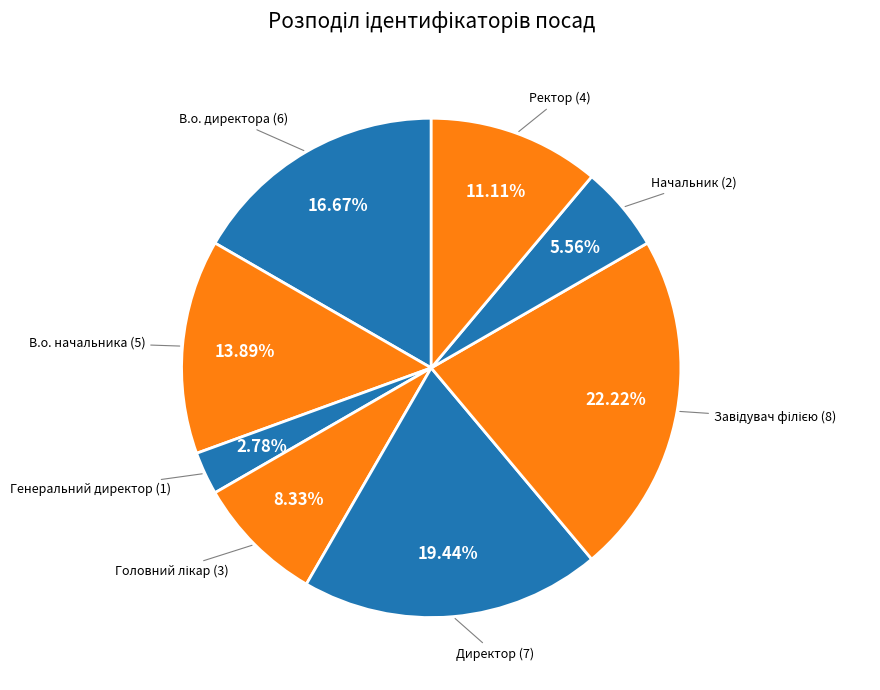

What is the smallest slice in the pie chart?

Генеральний директор